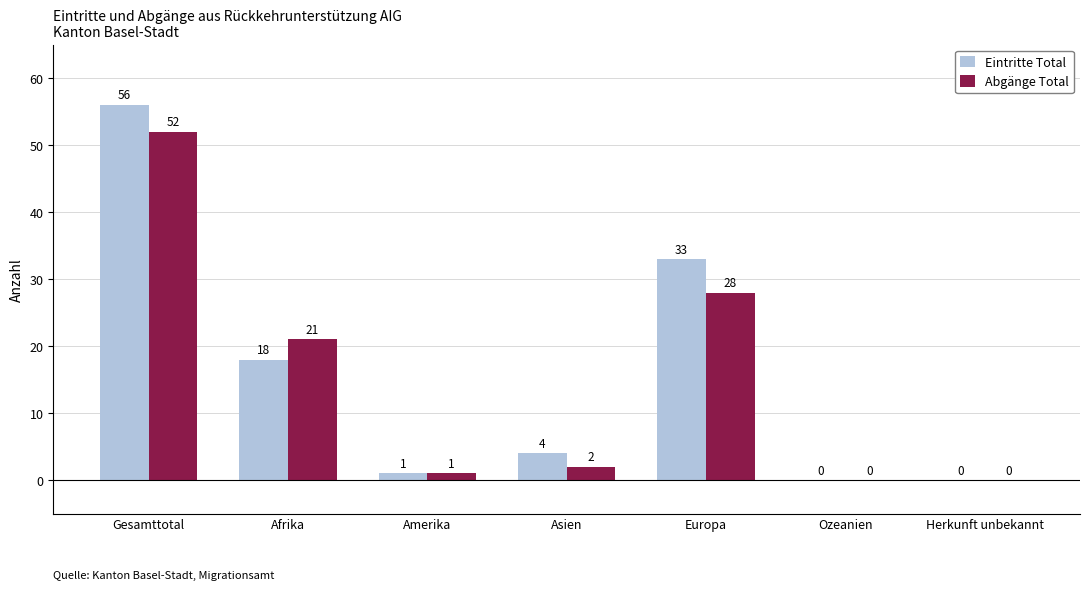

Which series has the widest spread of values?

Eintritte Total